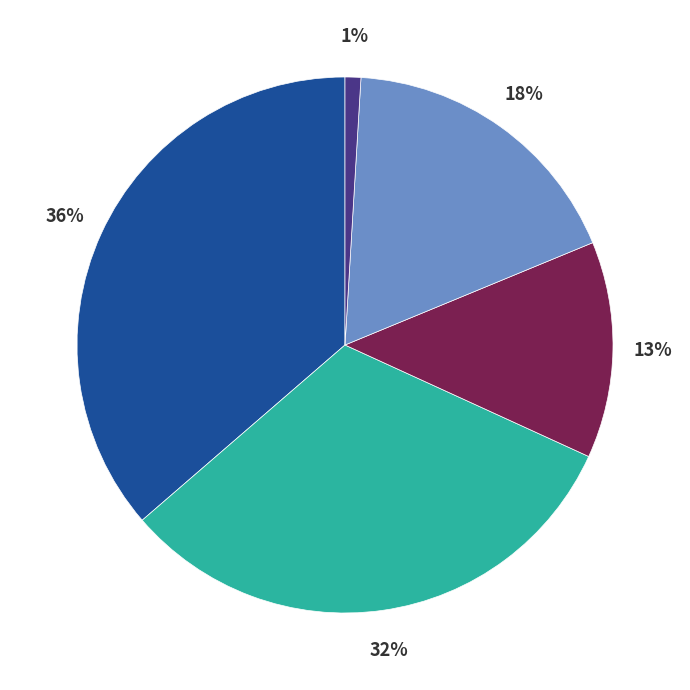

To the nearest percent, what is the average slice percentage?

20%